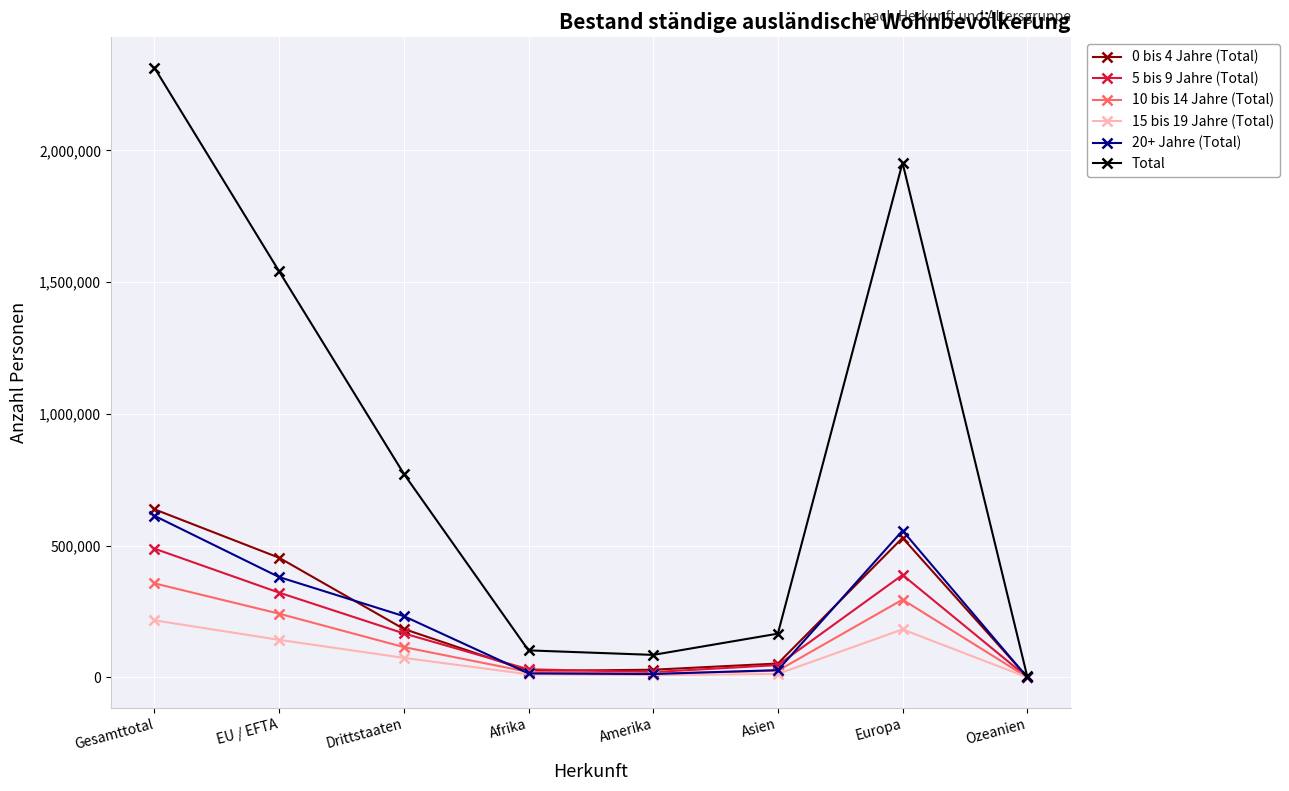

What is the average value of the 0 bis 4 Jahre (Total) series?

239071